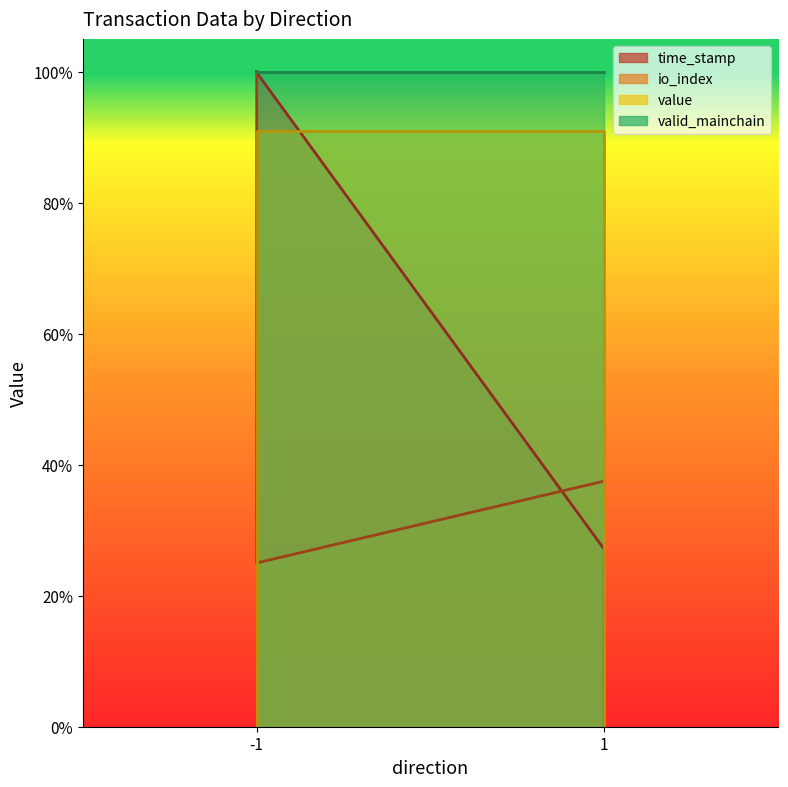

After their last crossing, which series has the higher values: io_index or time_stamp?

io_index